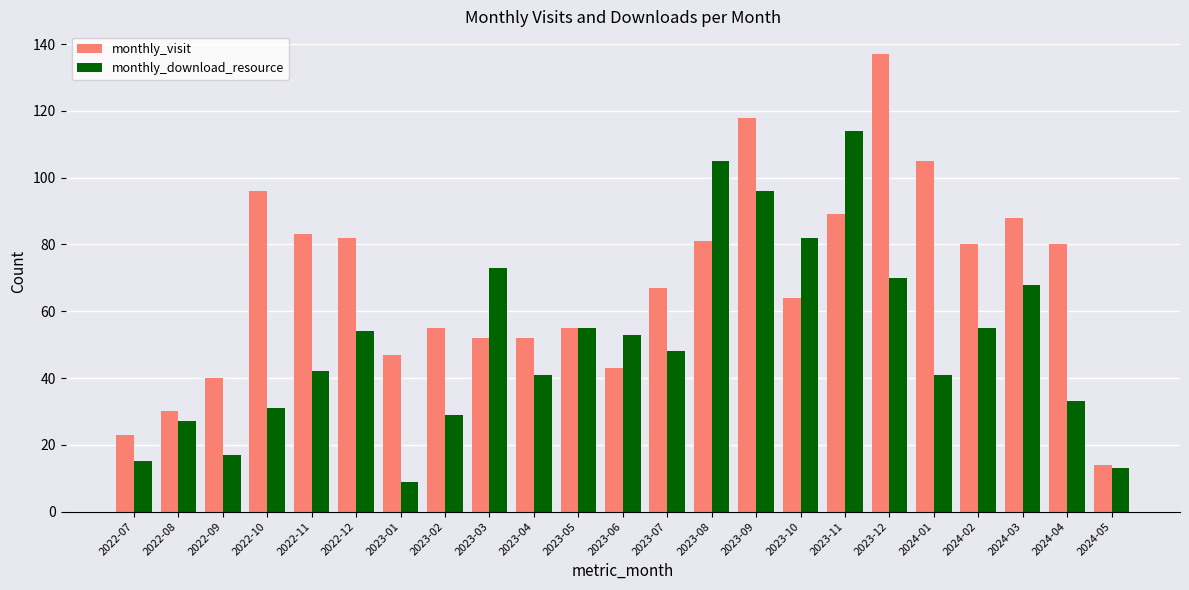

Does the chart contain stacked bars?

No